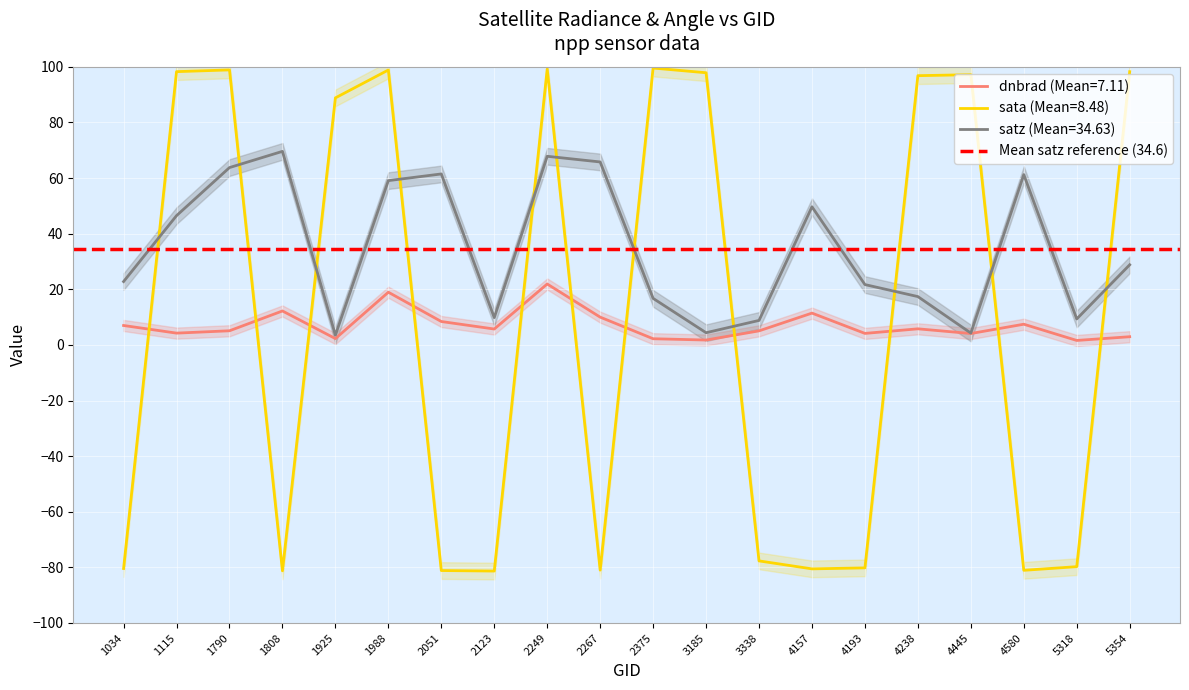

What is the maximum value for sata?

99.6